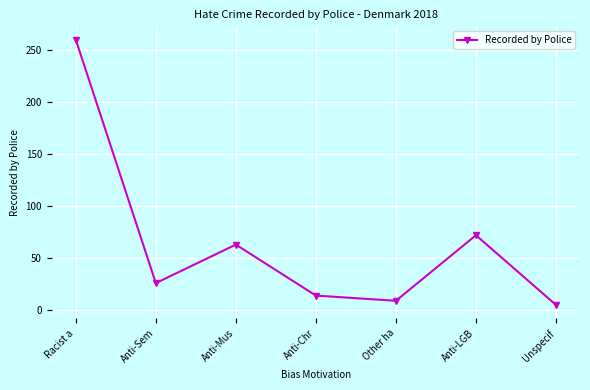

How many data points are less than 26?

3